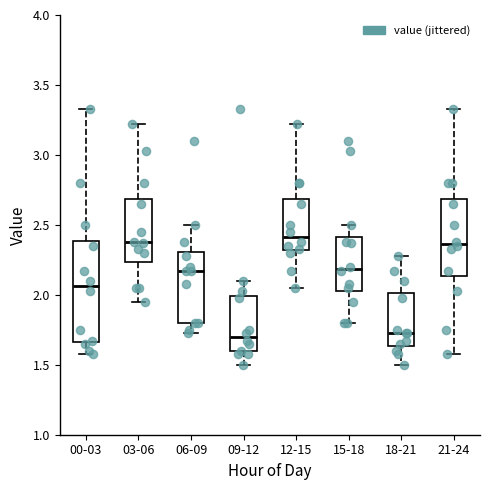

Reading left to right, read every box against the y-axis: the position of its median line, the range the box covers, and the ends of its whiskers. The values are not printed on the chart, so give them approximately, as read against the axis.

00-03: median 2.05, box 1.65 to 2.40, whiskers 1.60 to 3.35
03-06: median 2.40, box 2.25 to 2.70, whiskers 1.95 to 3.20
06-09: median 2.15, box 1.80 to 2.30, whiskers 1.75 to 2.50
09-12: median 1.70, box 1.60 to 2.00, whiskers 1.50 to 2.10
12-15: median 2.40, box 2.30 to 2.70, whiskers 2.05 to 3.20
15-18: median 2.20, box 2.05 to 2.40, whiskers 1.80 to 2.50
18-21: median 1.75, box 1.65 to 2.00, whiskers 1.50 to 2.30
21-24: median 2.35, box 2.15 to 2.70, whiskers 1.60 to 3.35